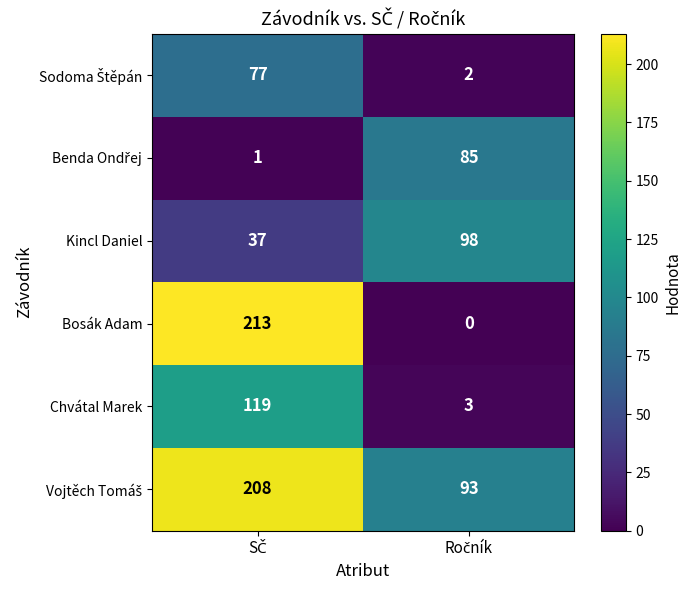

What is the minimum value for Chvátal Marek?

3